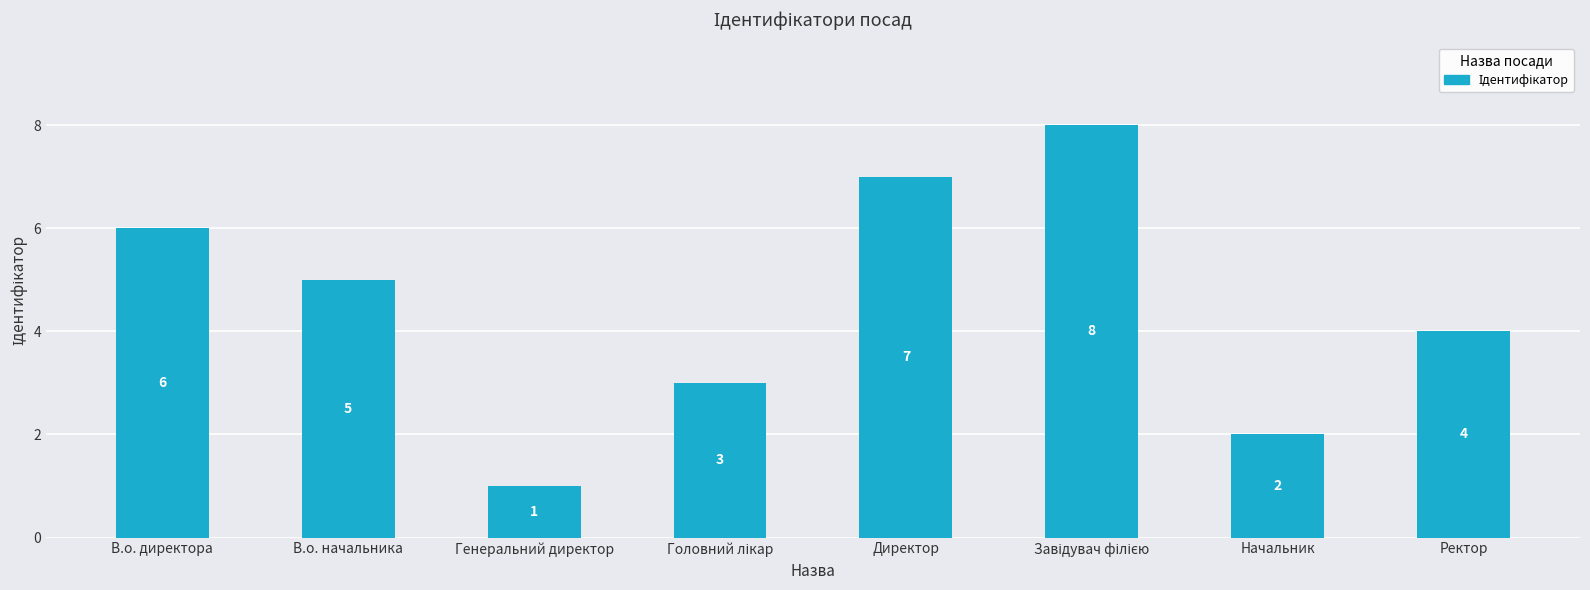

How many data points are less than 5?

4